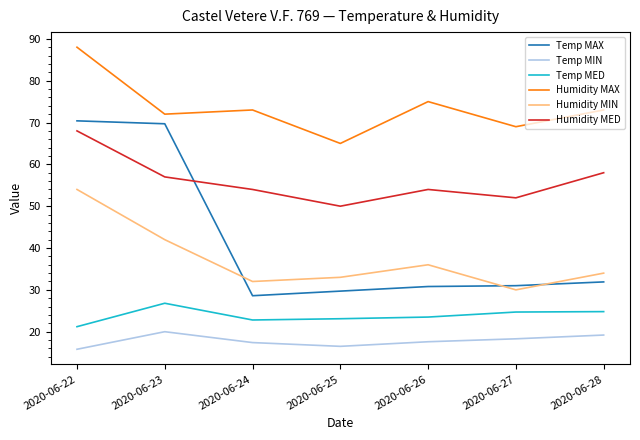

At how many categories does at least one series exceed 23?

7